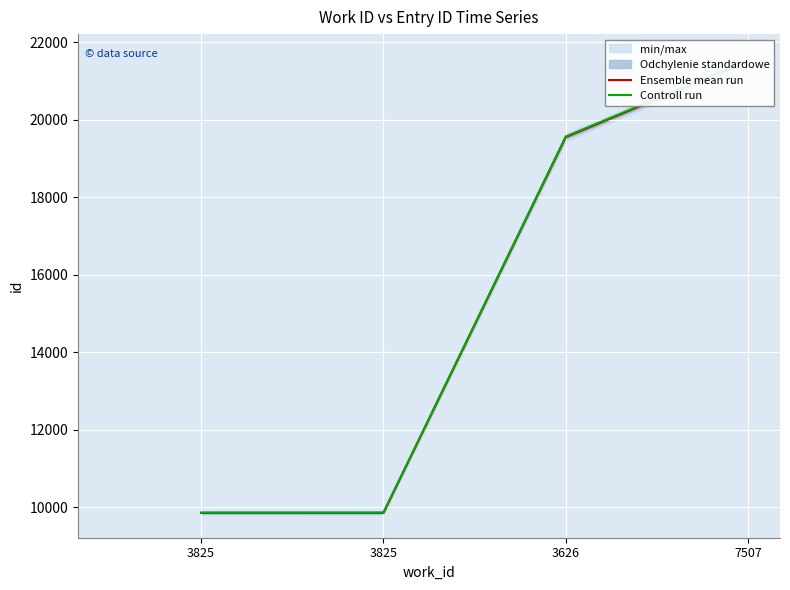

Reading left to right, what are all the values shown in this chart?

Ensemble mean run: 9850.0	9851.0	19546.0	21509.0
Controll run: 9859.8	9860.9	19565.5	21530.5